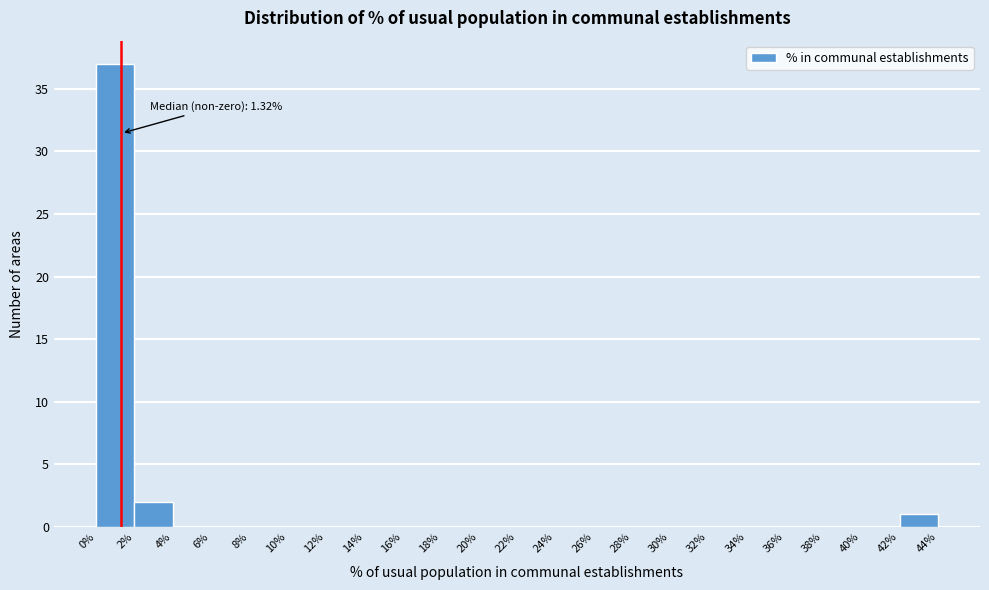

Over which range of the x-axis is the bar tallest?

0% to 2%